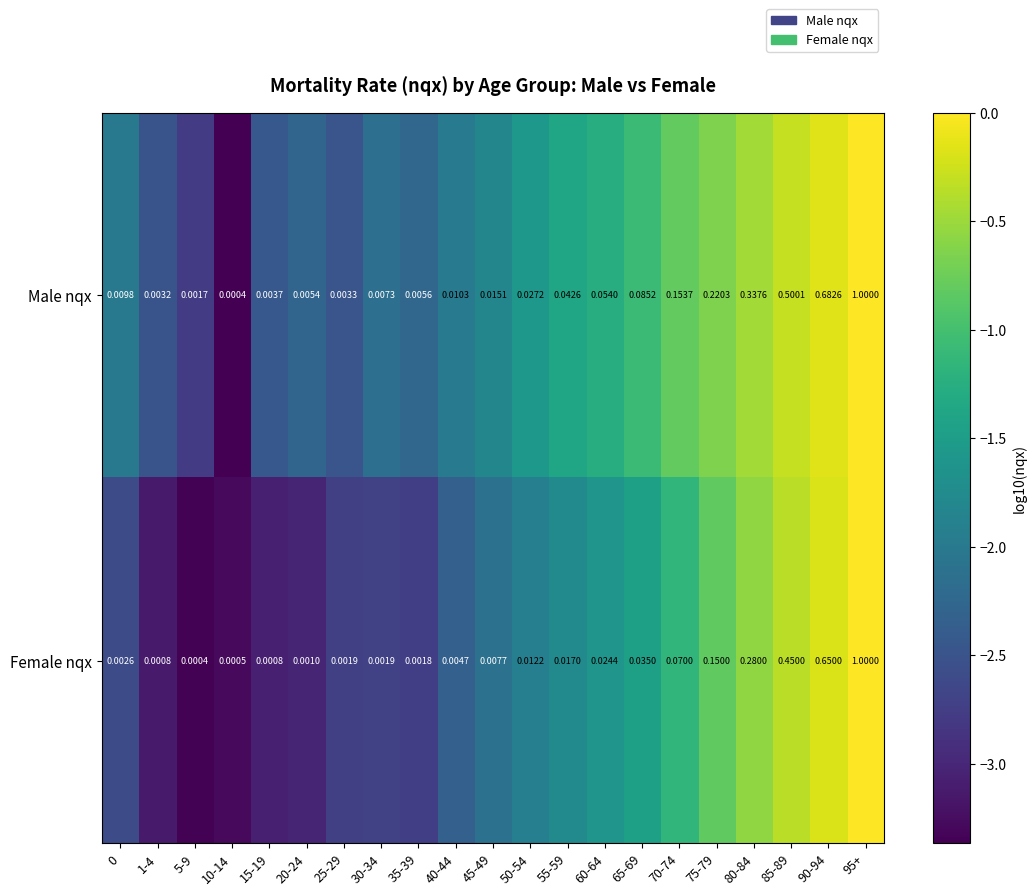

Rank the series at 5-9 from lowest to highest value.

Female nqx, Male nqx